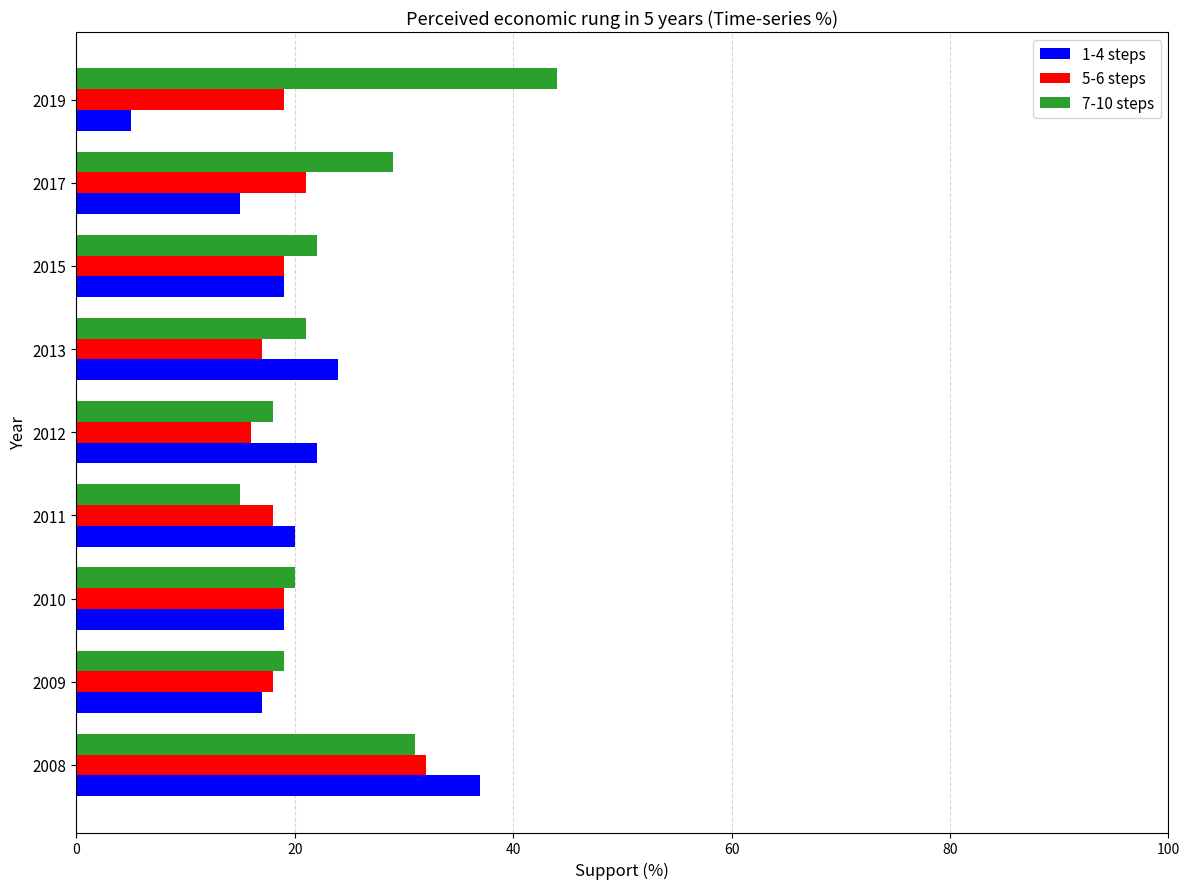

True or false: 5-6 steps has a value of 21 at 2017.

True